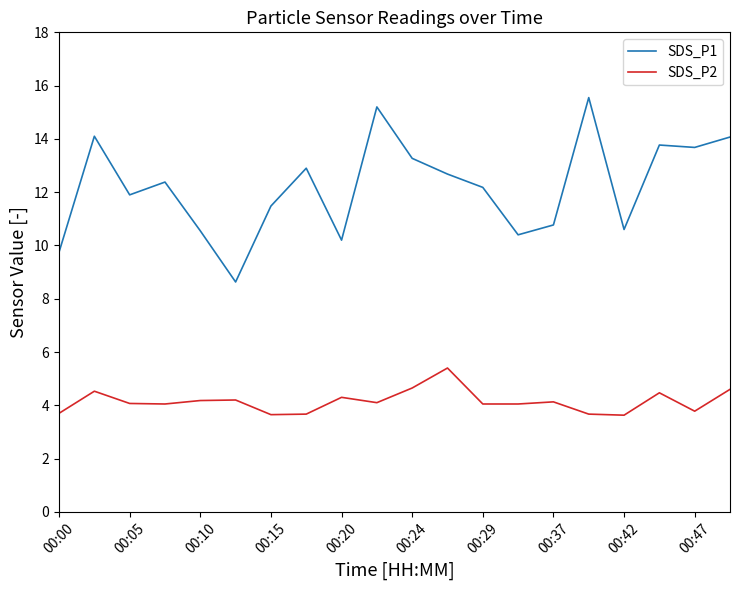

List the series in order of their peak value, lowest first.

SDS_P2, SDS_P1